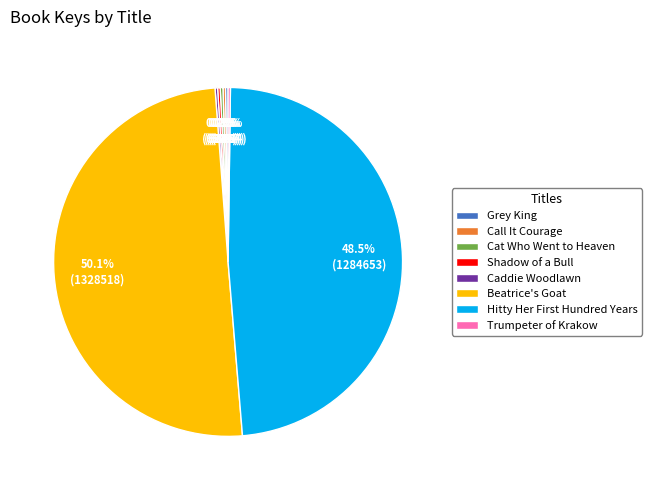

Which category accounts for the majority?

Beatrice's Goat